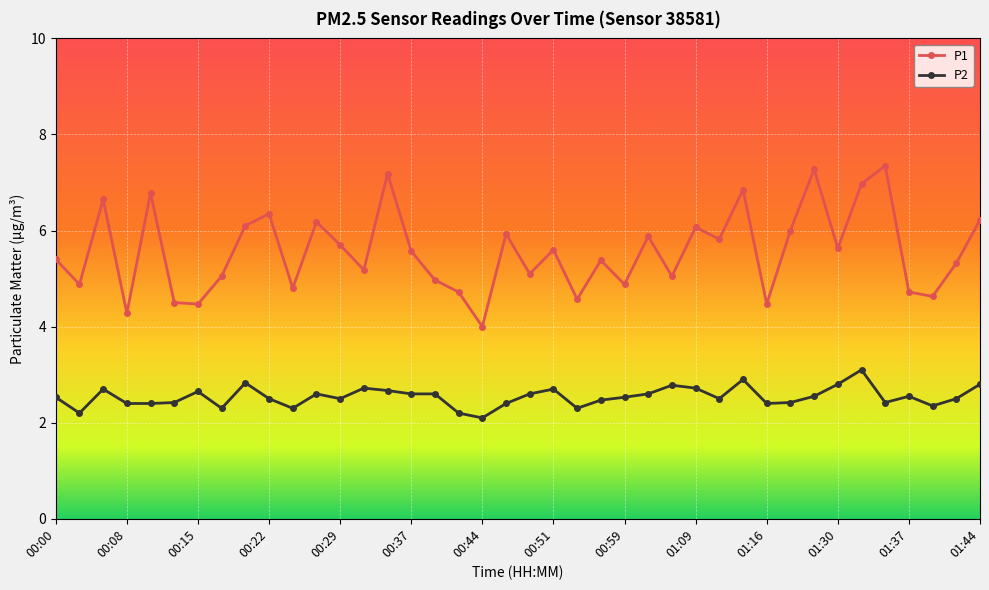

What is the value of the P2 point at the 20th from the left?

2.4